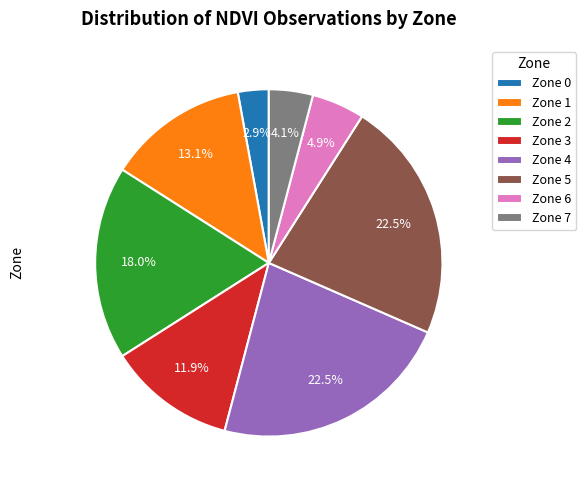

What is the smallest slice in the pie chart?

Zone 0